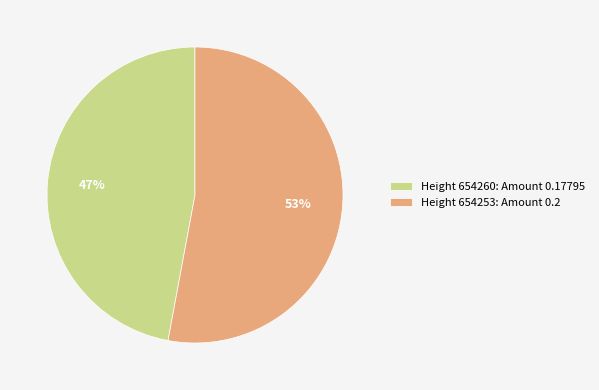

The Height 654253: Amount 0.2 slice represents 60% of the pie. True or false?

False